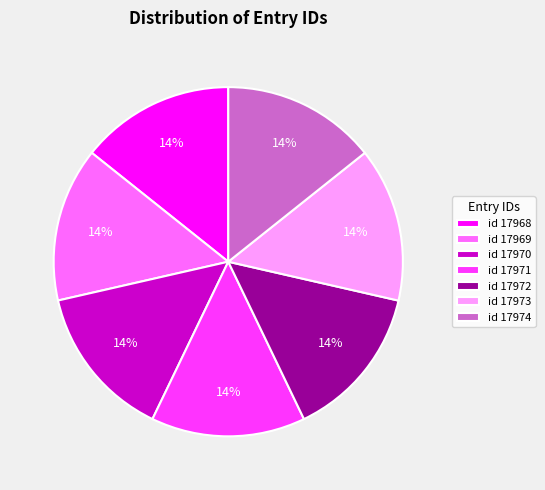

To the nearest percent, what is the combined percentage of id 17971 and id 17974?

29%